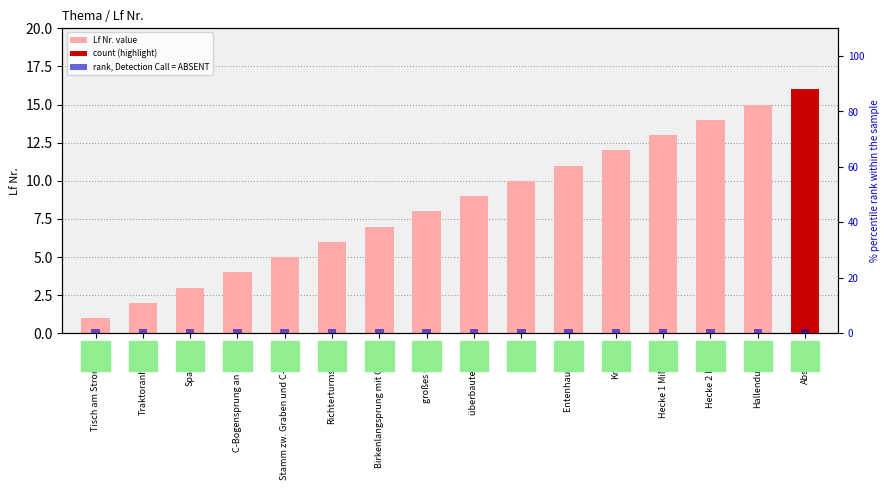

Which has a higher value, Krokodil or Tisch?

Krokodil